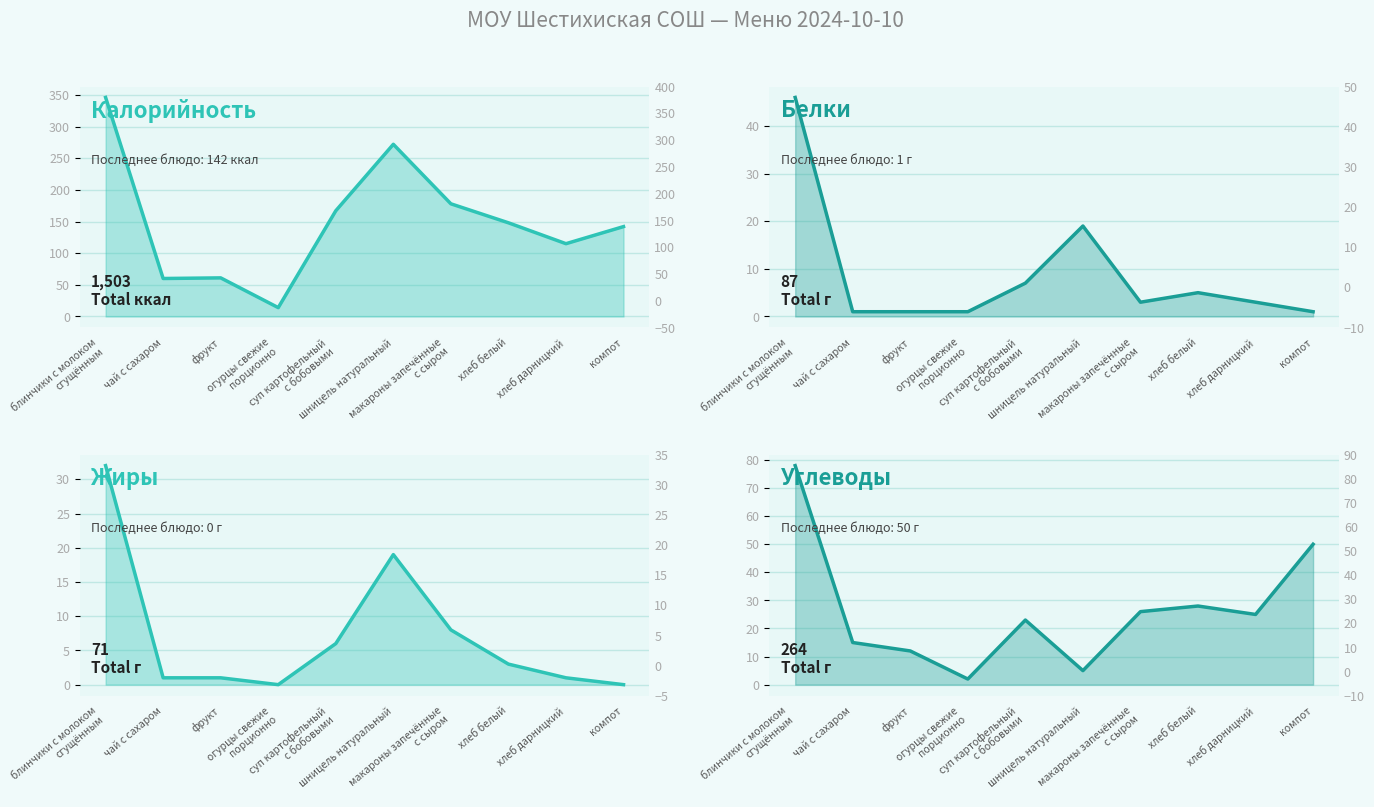

Which series has the largest total across all categories?

Калорийность